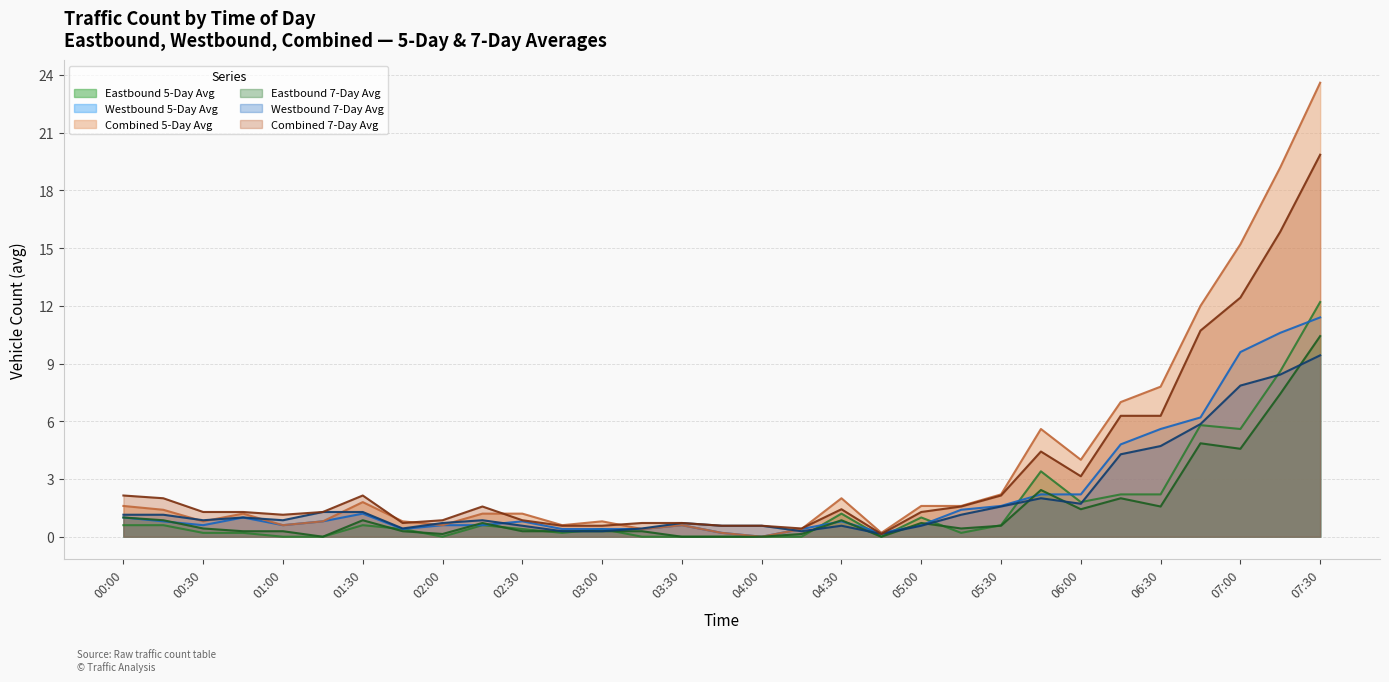

Which series changed the most between 02:30 and 07:00?

Combined 5-Day Avg